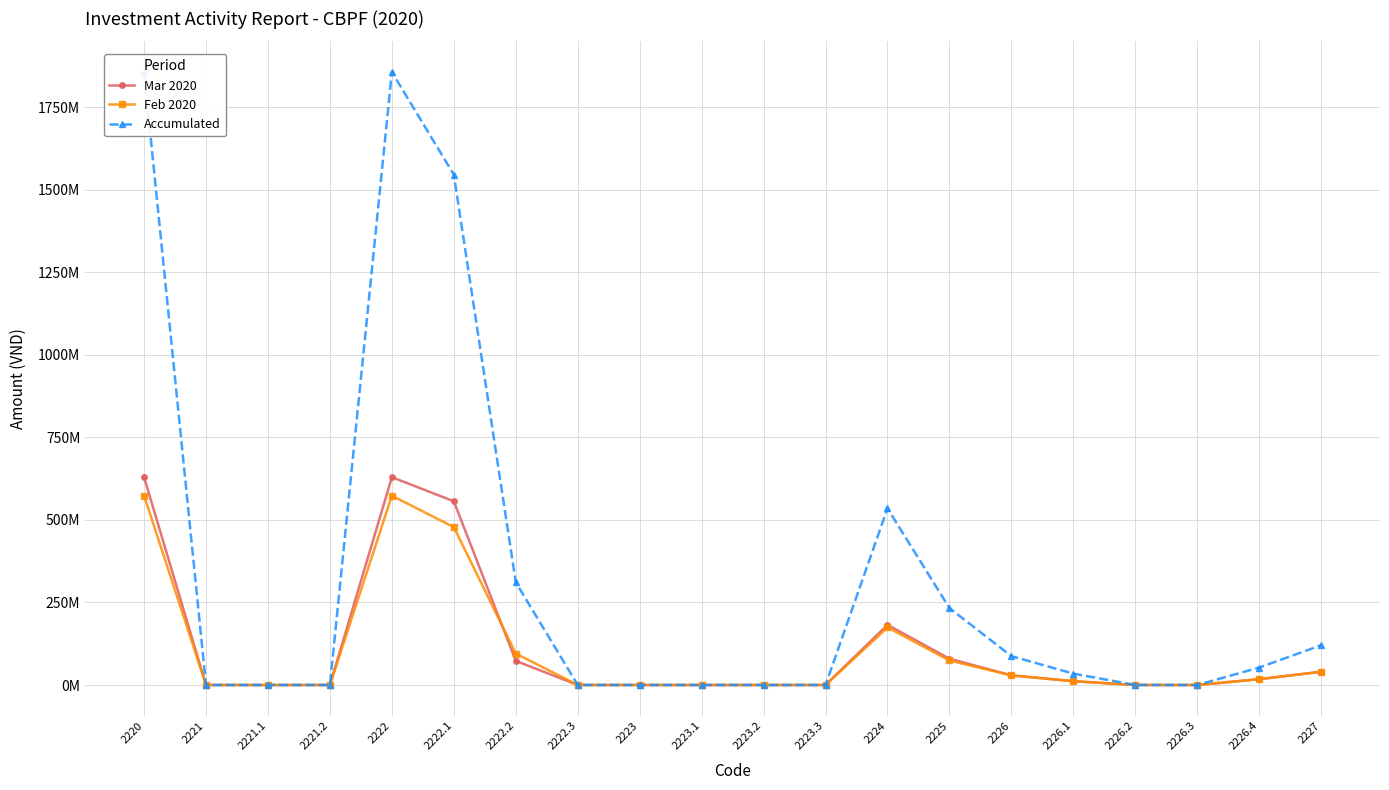

Is it true that Mar 2020 equals 0 at 2221.2?

True